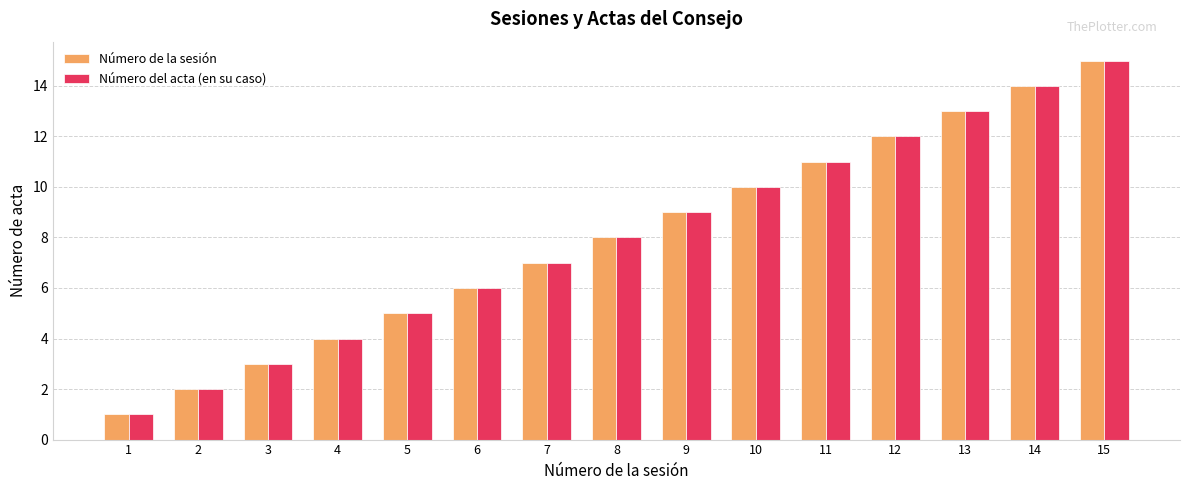

How many values in the Número del acta (en su caso) series are below 8?

7